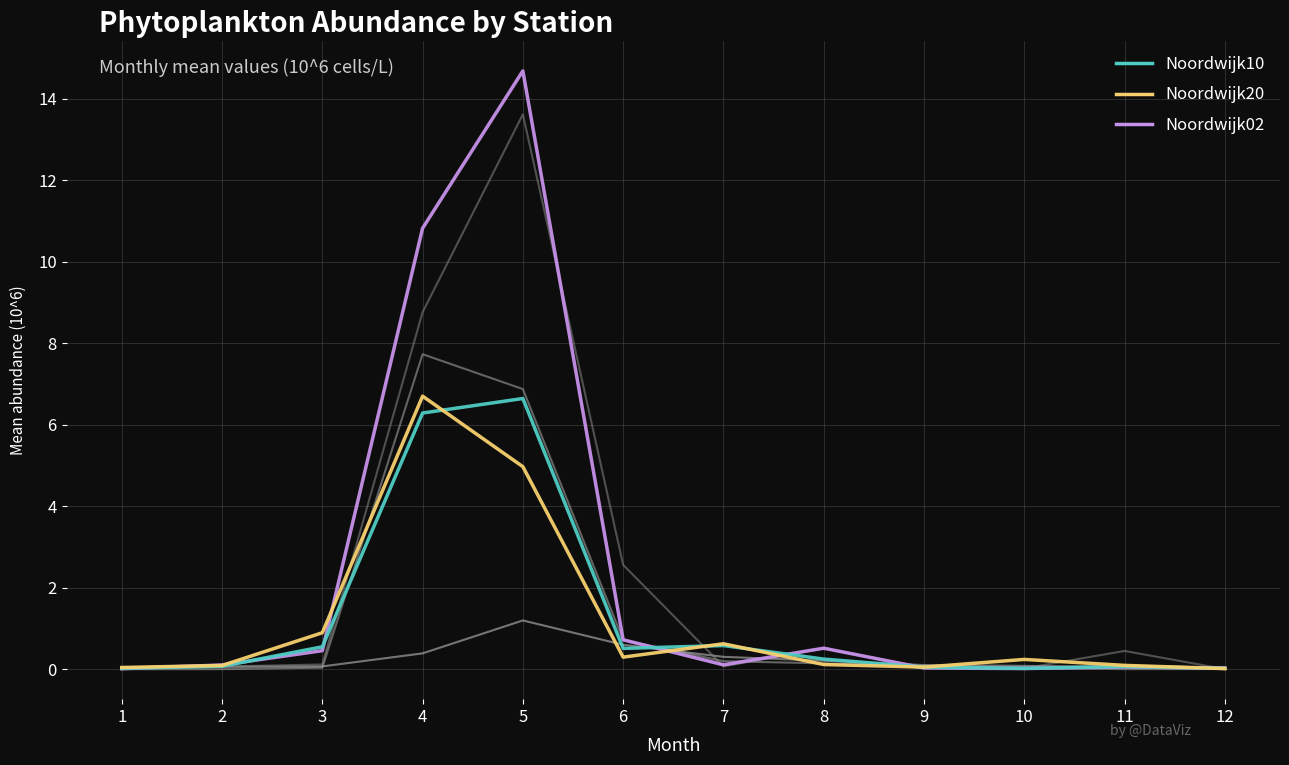

How many lines are shown in the chart?

6